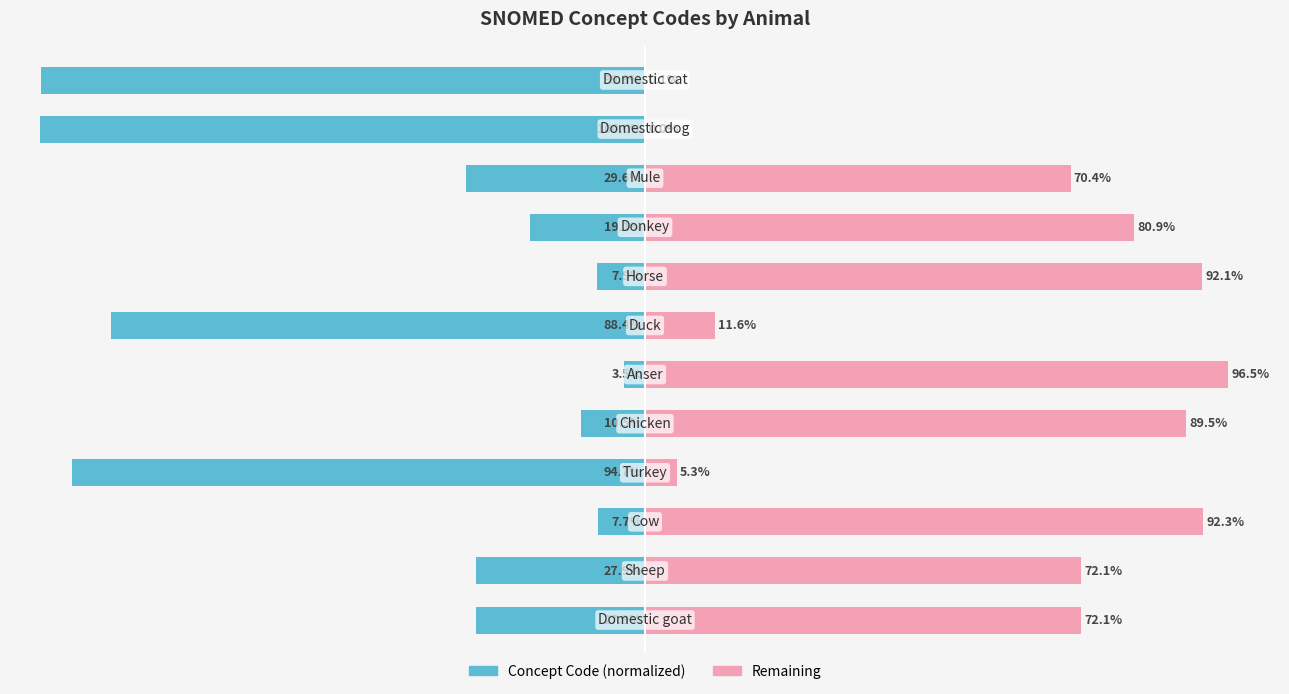

What is the average value of the Remaining series?

56.9